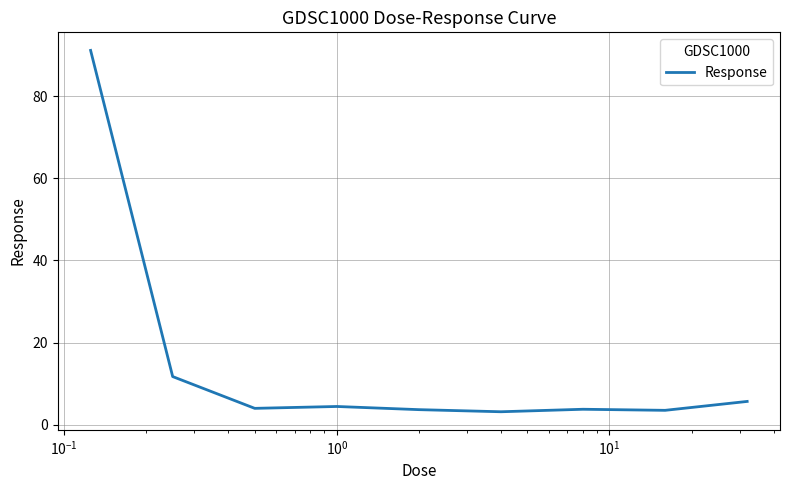

What is the smallest value displayed?

3.2